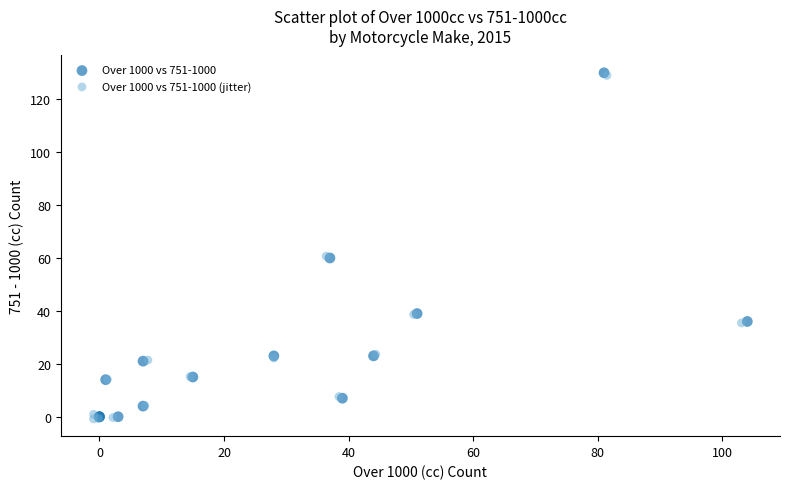

Which series has the widest spread of Y values?

Over 1000 vs 751-1000